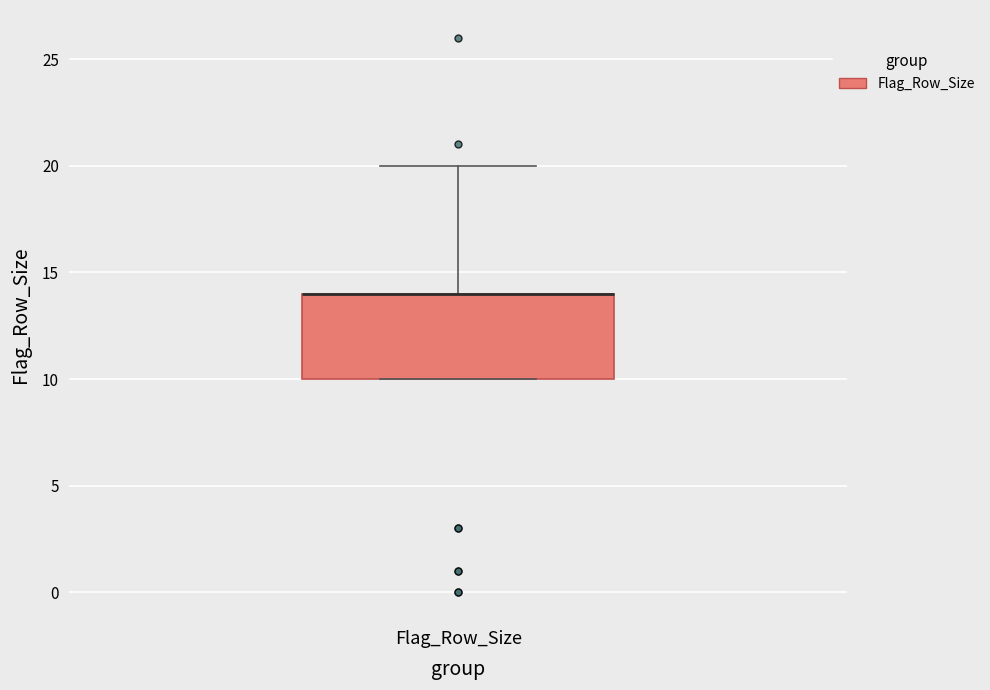

Where is the upper edge of the box for Flag_Row_Size on the y-axis? The values are not printed on the chart, so give them approximately, as read against the axis.

14